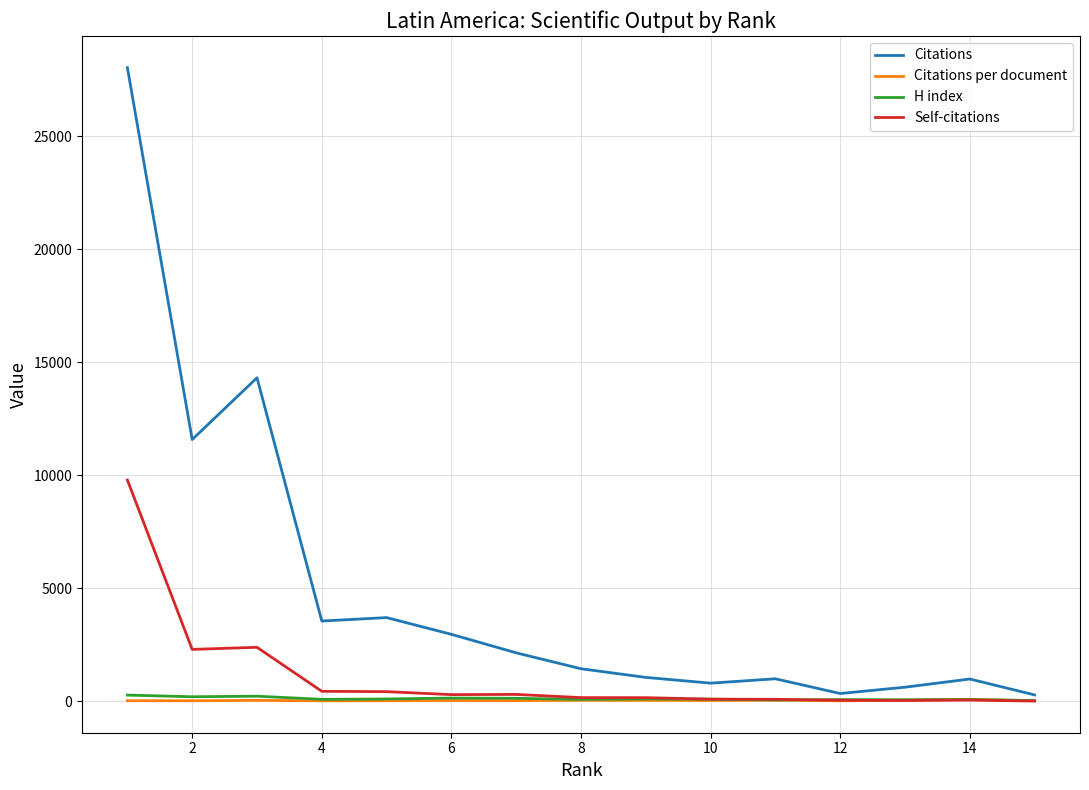

Which series has the largest total across all categories?

Citations